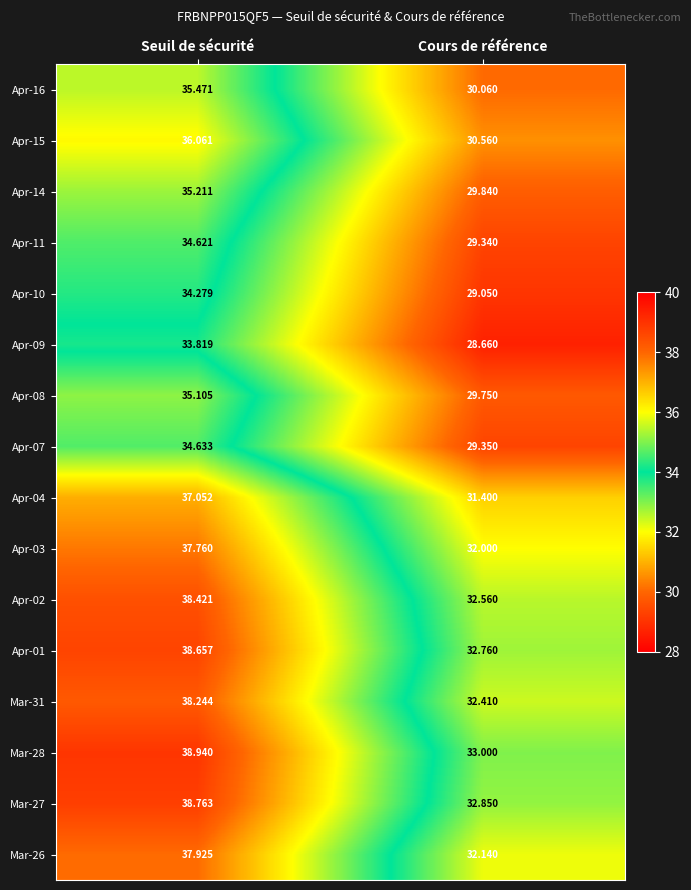

Between Seuil de sécurité and Cours de référence, which series saw the biggest shift?

Mar-28